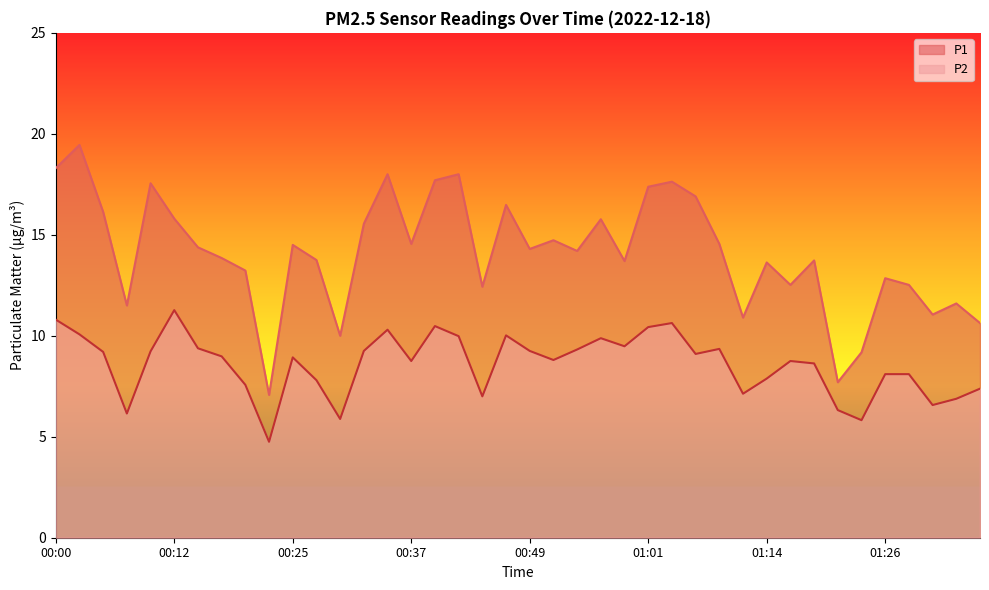

What value does the P2 series have at 01:01?

10.4